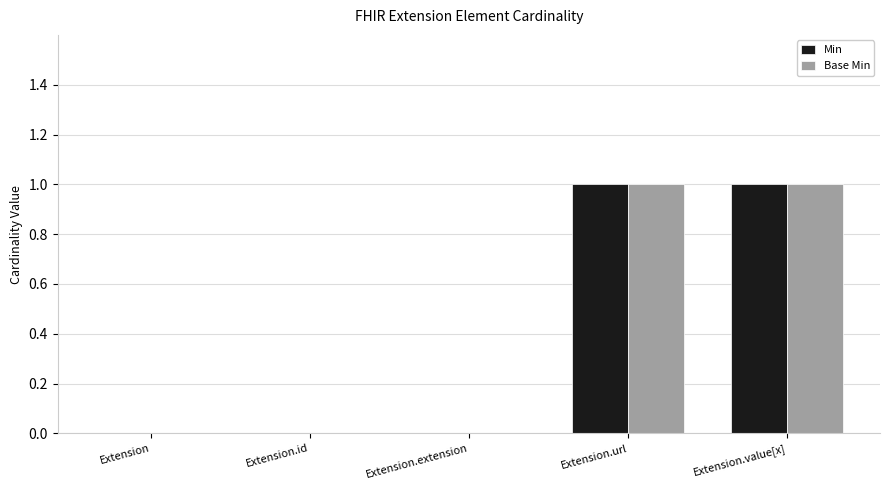

How many Base Min values are between 0 and 1?

5